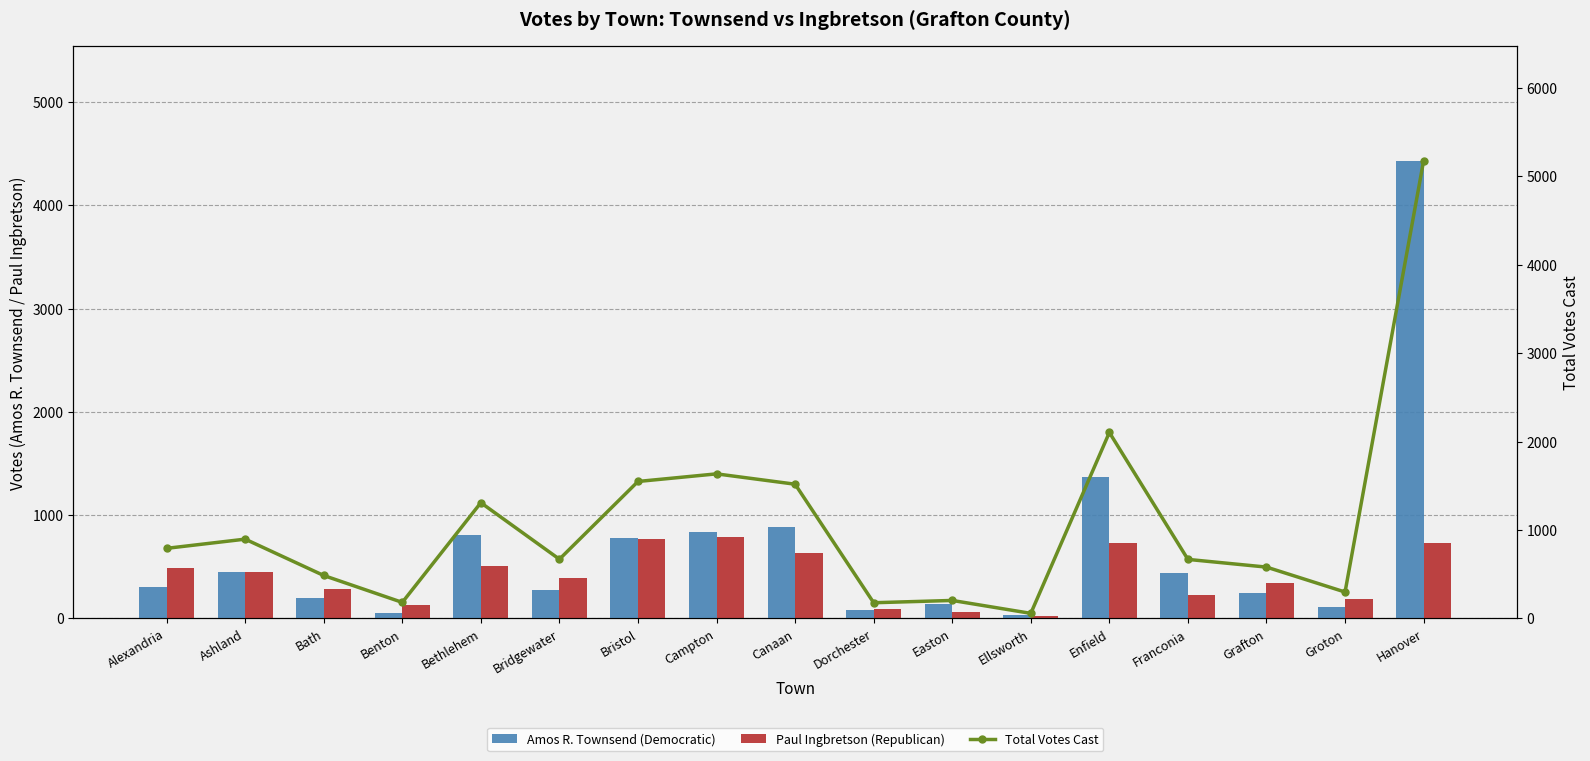

The Amos R. Townsend (Democratic) series shows 153 at Dorchester. True or false?

False